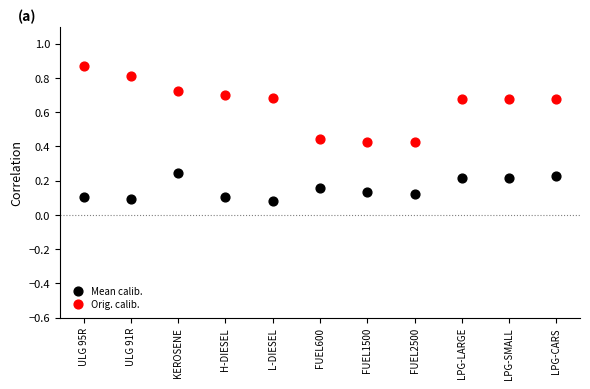

Which series reaches the maximum Y coordinate?

Orig. calib.